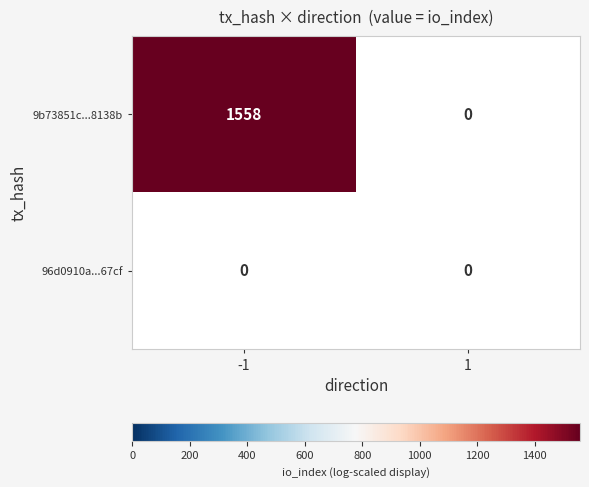

Is it true that 9b73851c1707d86f17218c7b1877cbcdda8138b equals -1 at direction?

False